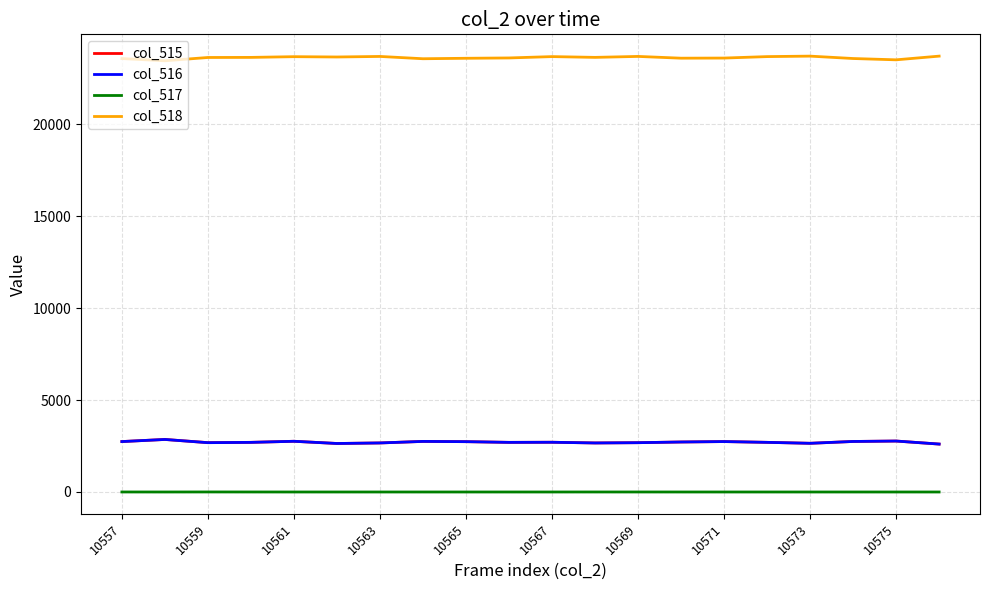

Which series has the largest total across all categories?

col_518